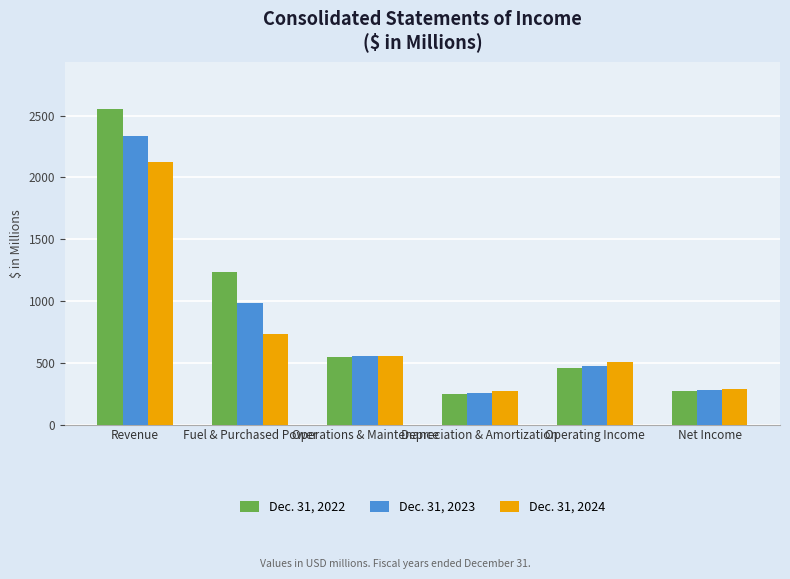

Rank the series by their average value, from lowest to highest.

Dec. 31, 2024, Dec. 31, 2023, Dec. 31, 2022